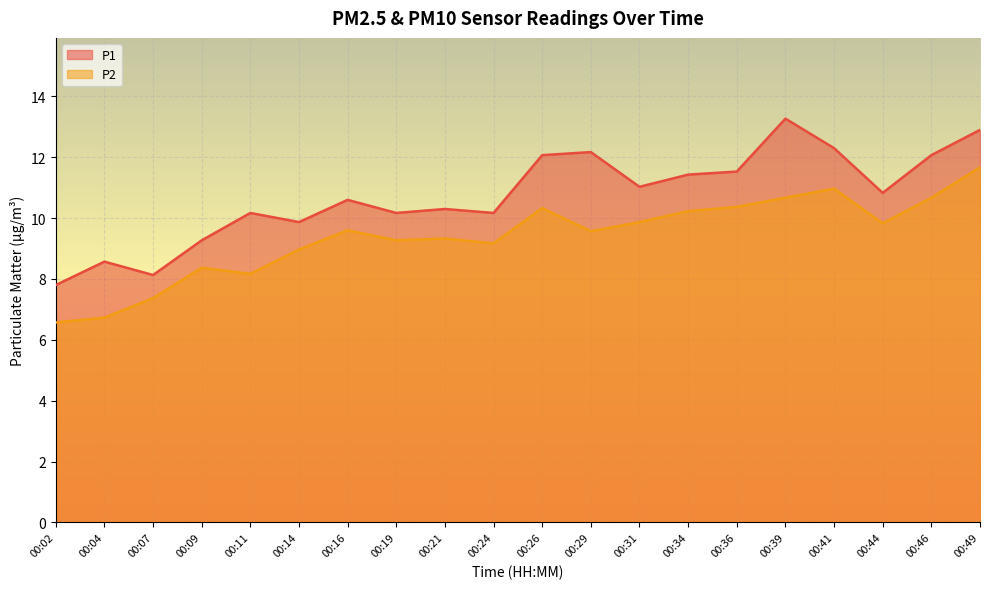

What is the spread (max minus min) of values at 00:46?

1.4